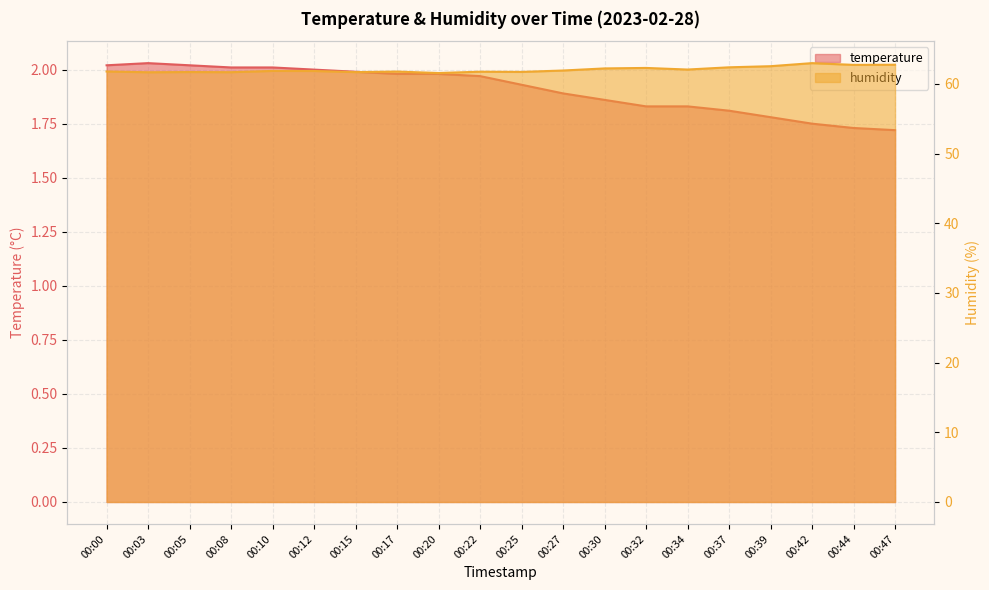

Does the chart have visible grid lines?

Yes